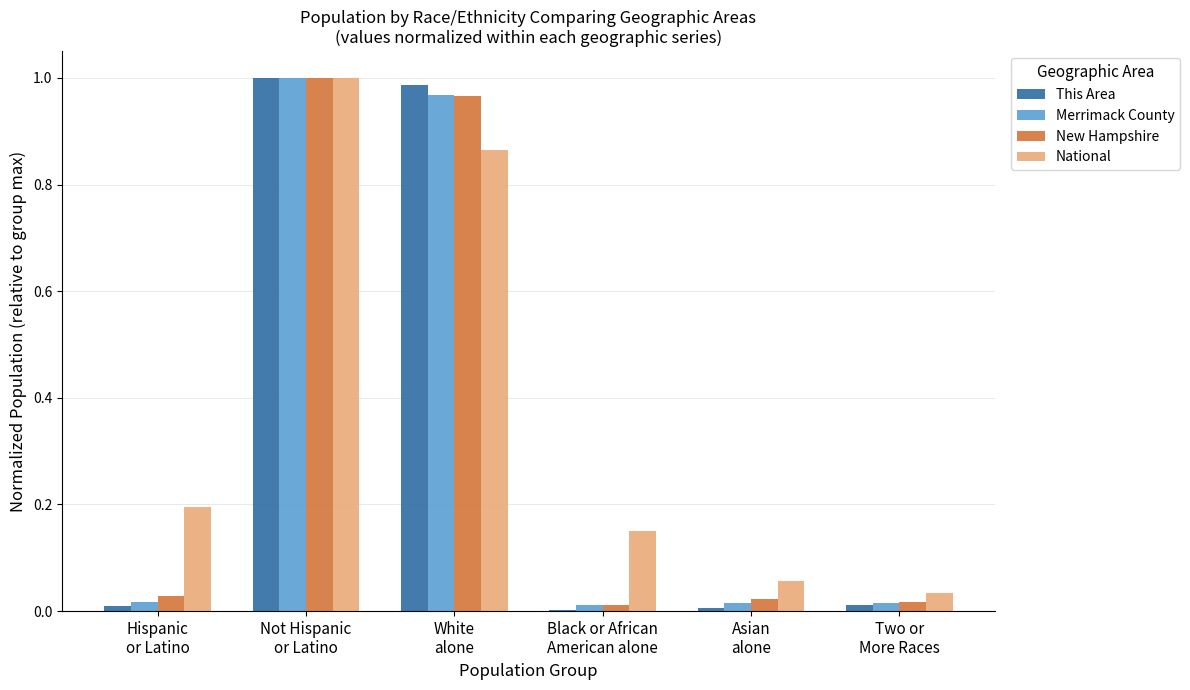

Which series has the largest total across all categories?

National